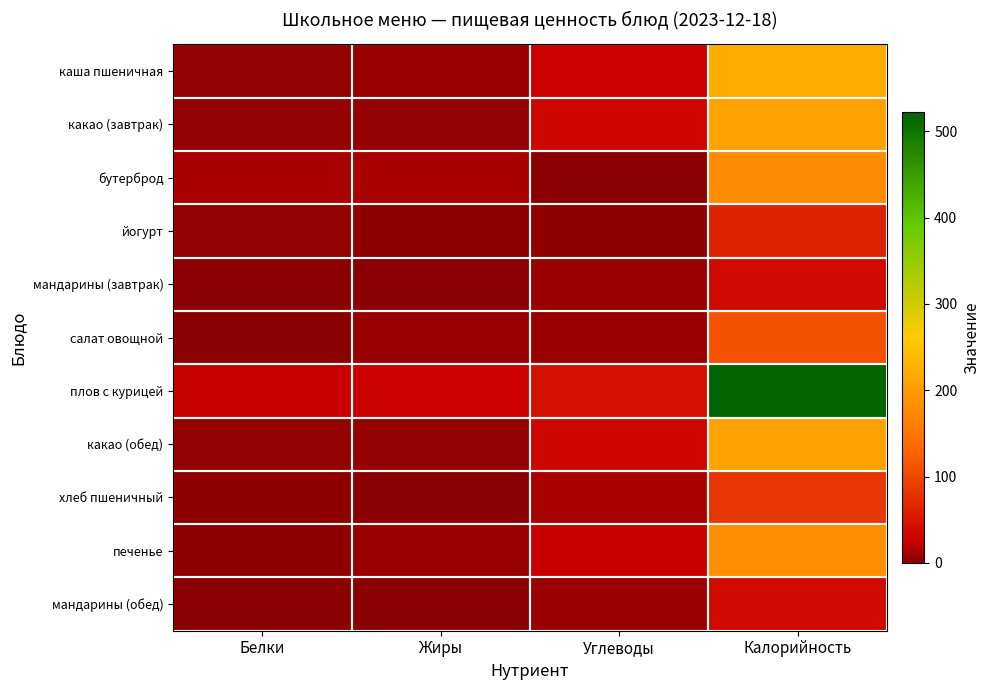

What is the difference between the хлеб пшеничный values at Калорийность and Белки?

79